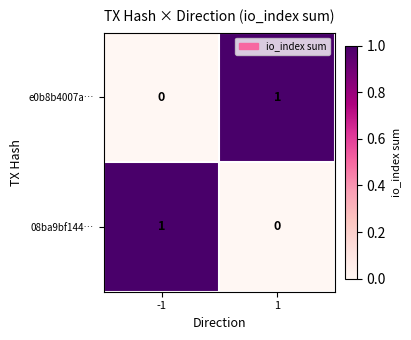

Rank the series at -1 from highest to lowest value.

08ba9bf144…, e0b8b4007a…